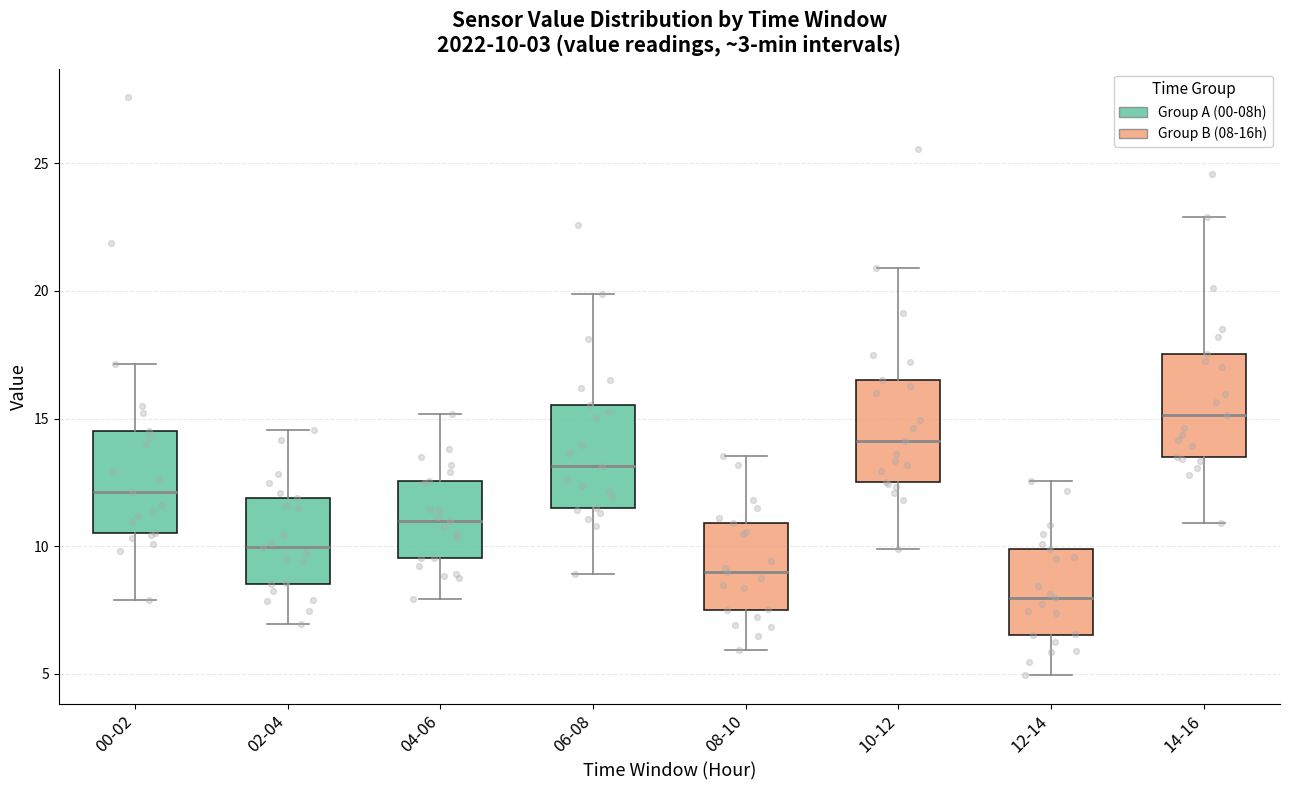

Which box has the lowest median line?

12-14